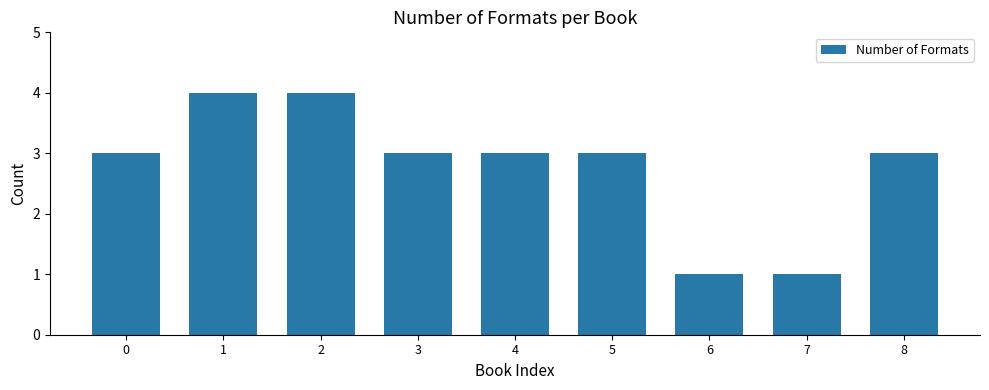

Does the chart contain any negative values?

No